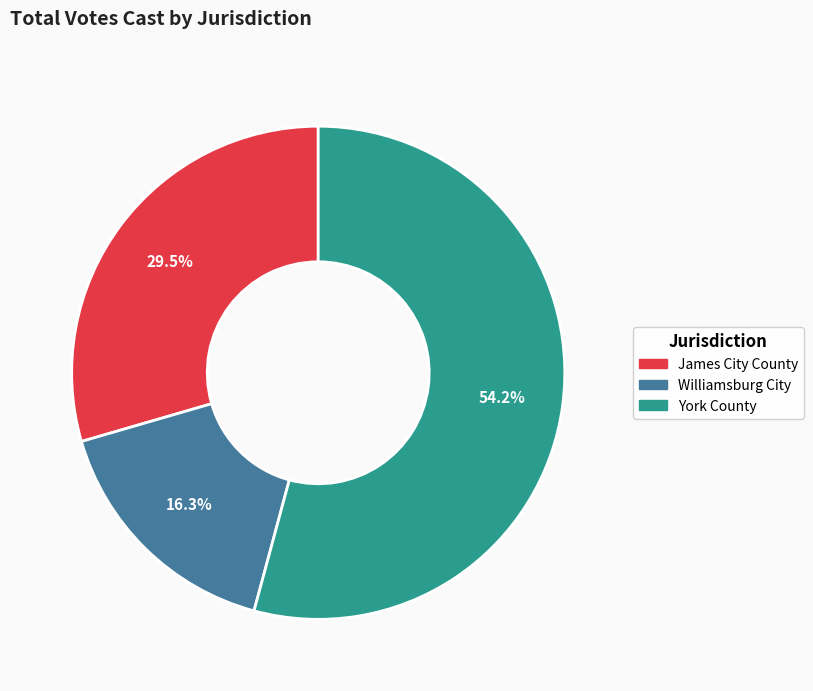

Do James City County and Williamsburg City together represent more than half of the pie?

No